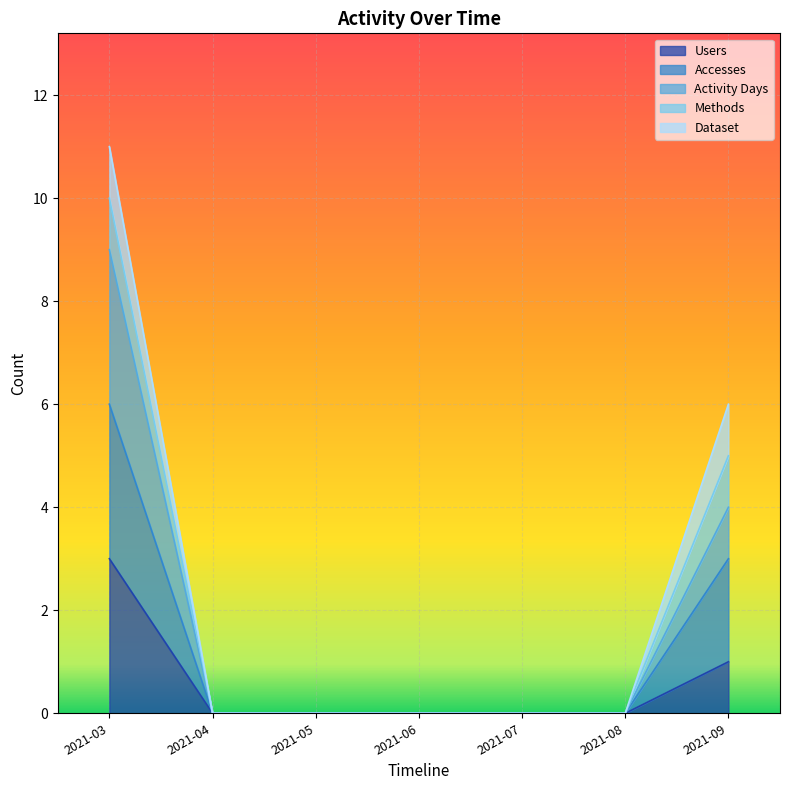

Rank the categories by Users value from highest to lowest.

2021-03, 2021-09, 2021-04, 2021-05, 2021-06, 2021-07, 2021-08